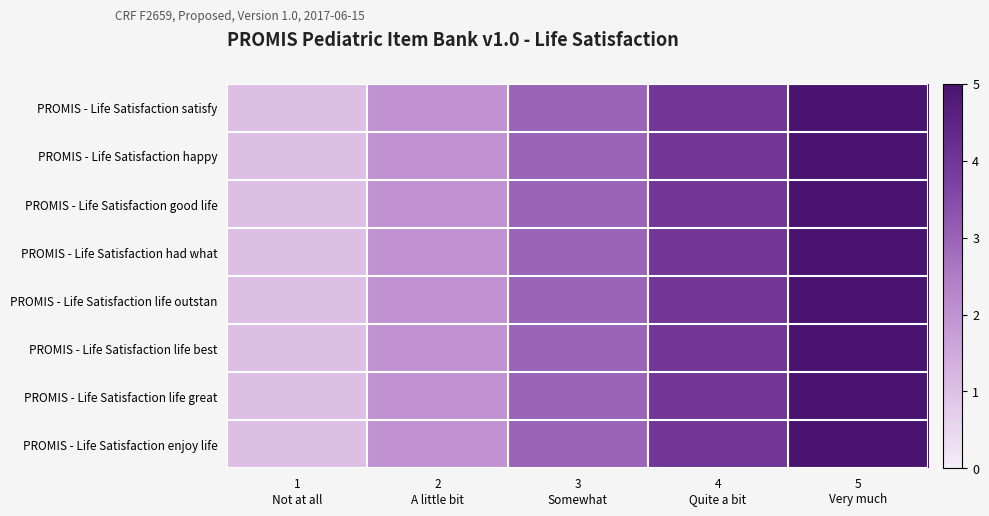

Reading right to left, list all the values displayed in this chart.

PROMIS - Life Satisfaction satisfy: 5
Very much=5	4
Quite a bit=4	3
Somewhat=3	2
A little bit=2	1
Not at all=1
PROMIS - Life Satisfaction happy: 5
Very much=5	4
Quite a bit=4	3
Somewhat=3	2
A little bit=2	1
Not at all=1
PROMIS - Life Satisfaction good life: 5
Very much=5	4
Quite a bit=4	3
Somewhat=3	2
A little bit=2	1
Not at all=1
PROMIS - Life Satisfaction had what: 5
Very much=5	4
Quite a bit=4	3
Somewhat=3	2
A little bit=2	1
Not at all=1
PROMIS - Life Satisfaction life outstan: 5
Very much=5	4
Quite a bit=4	3
Somewhat=3	2
A little bit=2	1
Not at all=1
PROMIS - Life Satisfaction life best: 5
Very much=5	4
Quite a bit=4	3
Somewhat=3	2
A little bit=2	1
Not at all=1
PROMIS - Life Satisfaction life great: 5
Very much=5	4
Quite a bit=4	3
Somewhat=3	2
A little bit=2	1
Not at all=1
PROMIS - Life Satisfaction enjoy life: 5
Very much=5	4
Quite a bit=4	3
Somewhat=3	2
A little bit=2	1
Not at all=1